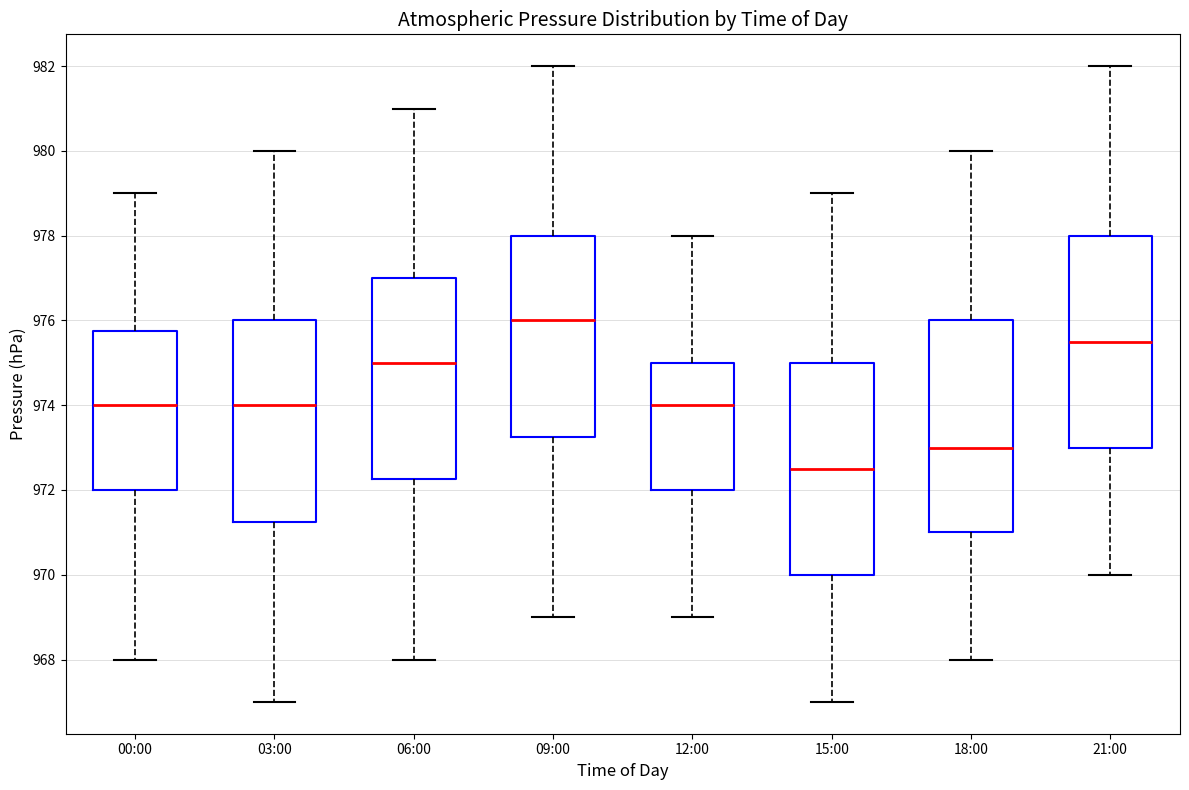

Which box has the highest median line?

09:00